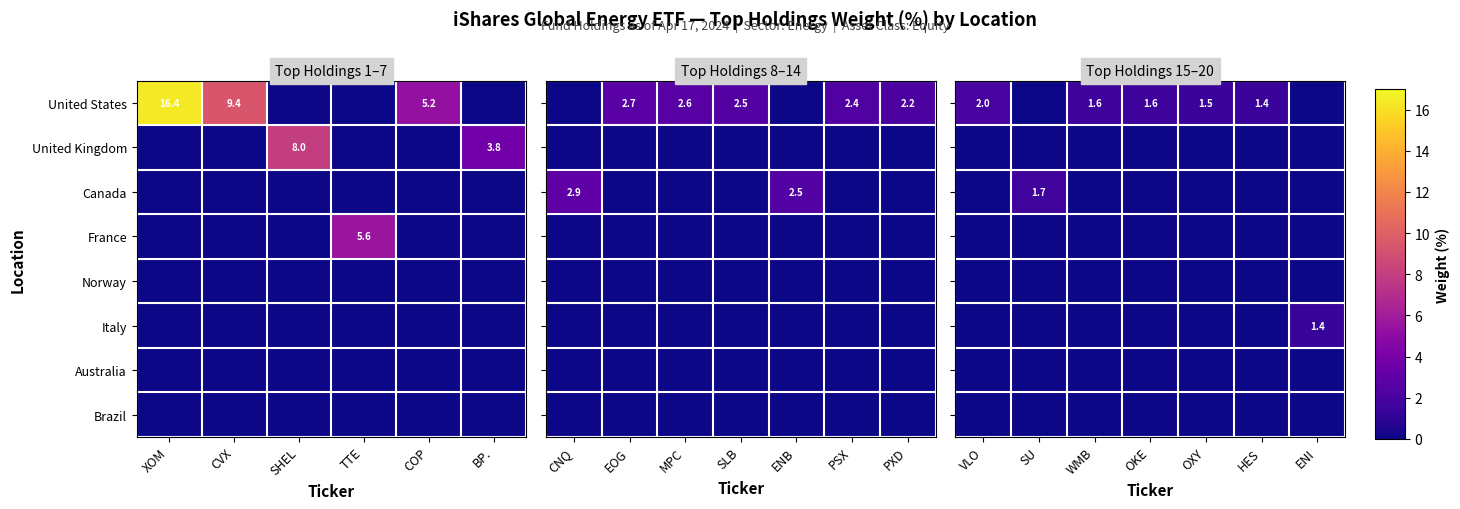

True or false: United States has a value of 7.5 at XOM.

False